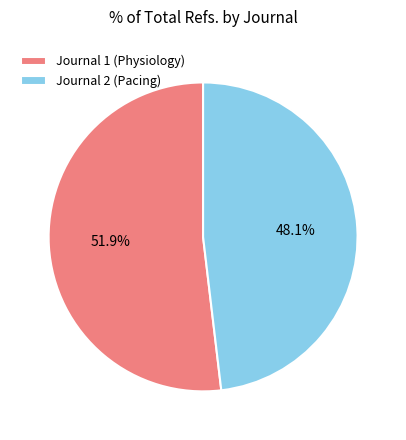

Which slice represents more than half of the pie?

Journal 1 (Physiology)